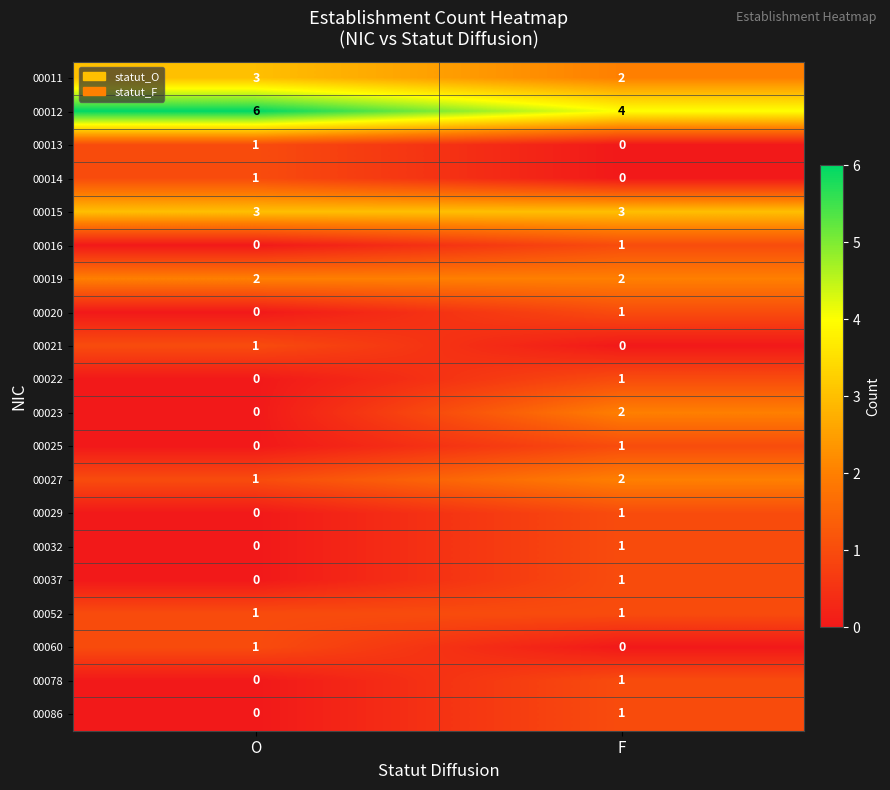

At which category is the sum across all series the highest?

F